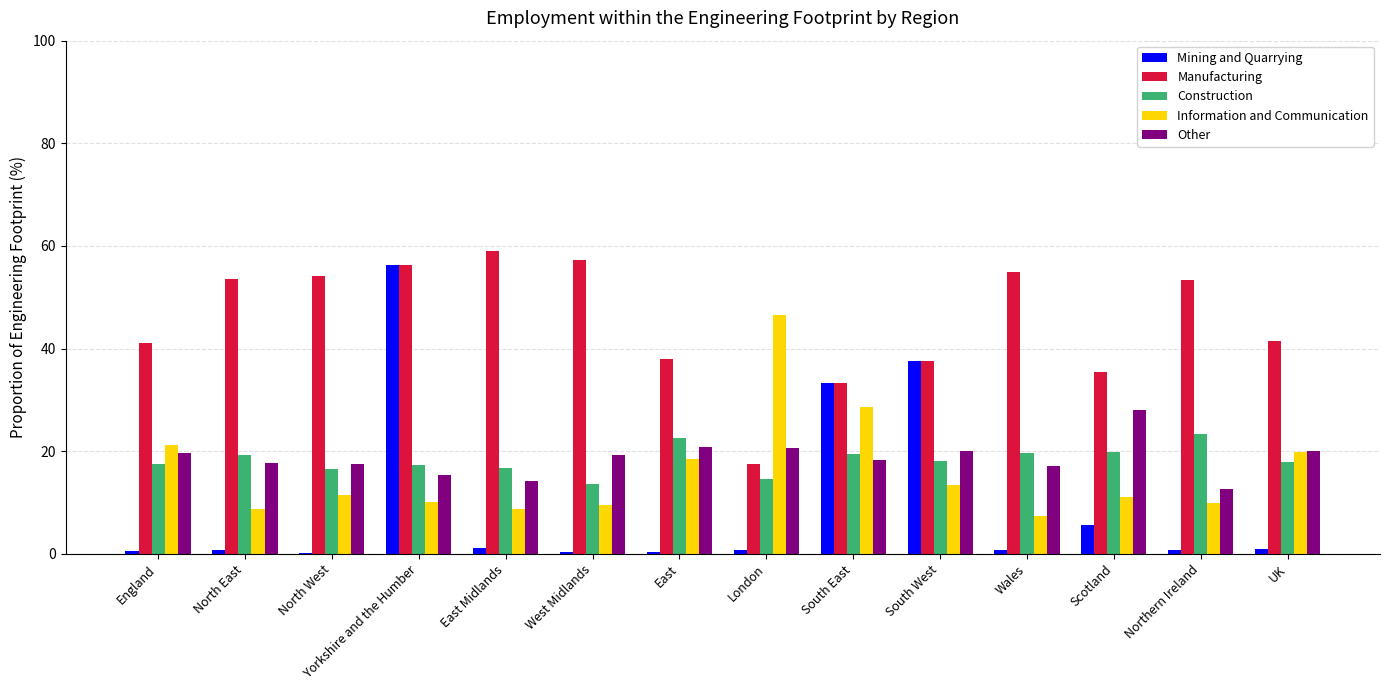

Is the value of Construction at Scotland greater than the value of Information and Communication at South East?

No